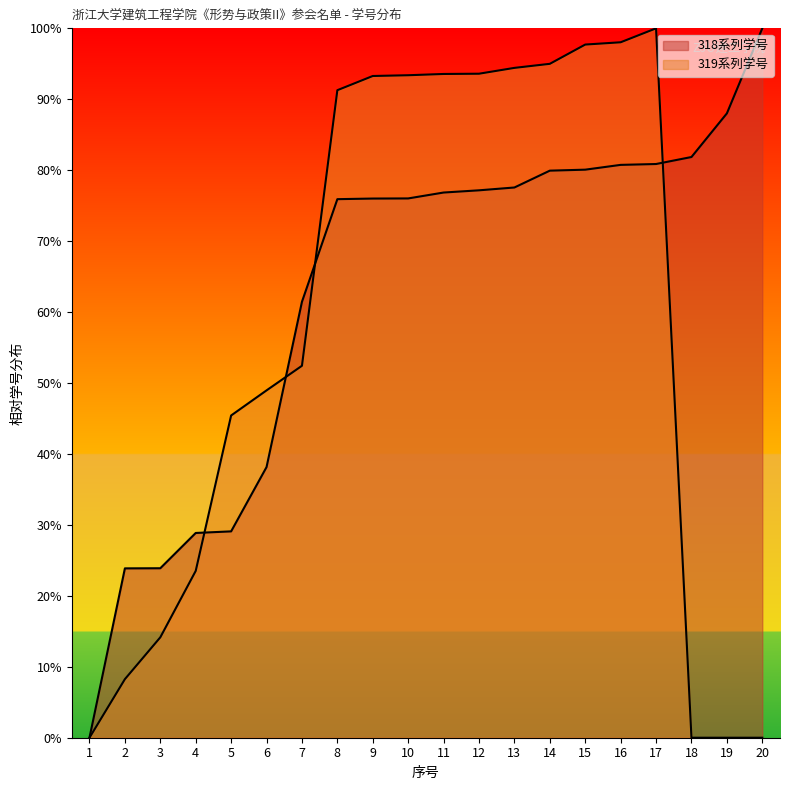

List the labels in order of value, smallest first.

1, 2, 3, 4, 5, 6, 7, 8, 9, 10, 11, 12, 13, 14, 15, 16, 17, 18, 19, 20